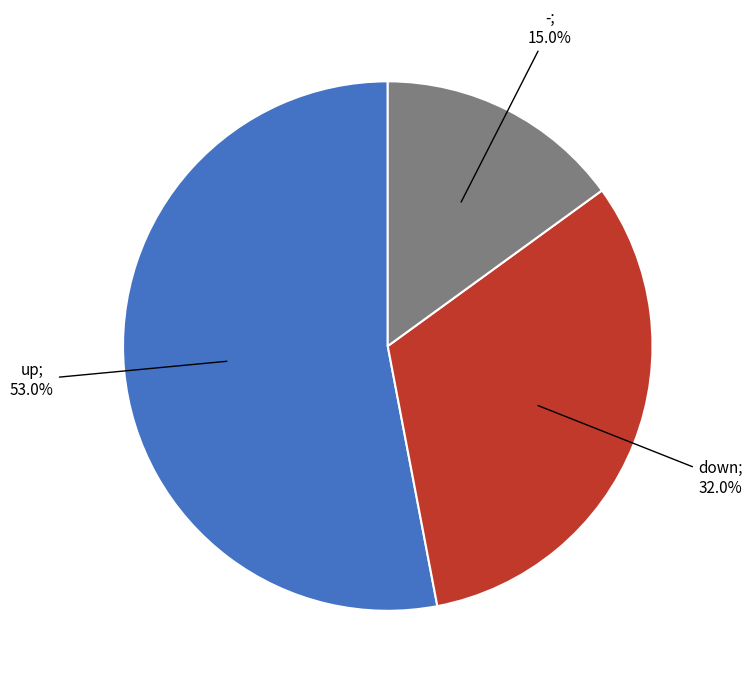

To the nearest percent, what is the difference between the largest and smallest slice percentages?

38%